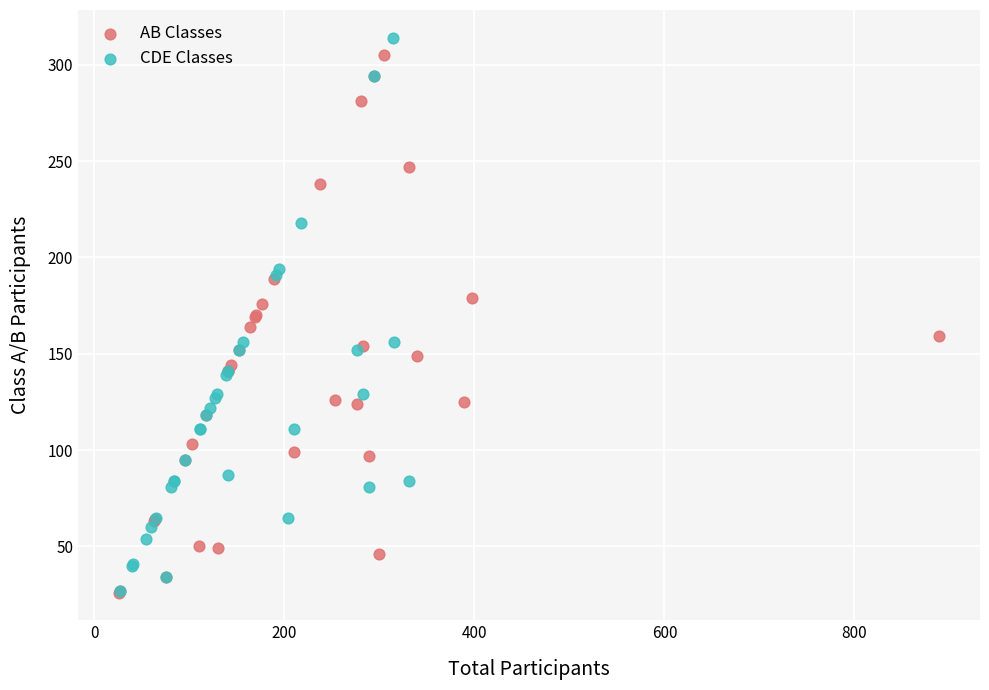

Which series contains the highest Y value?

CDE Classes